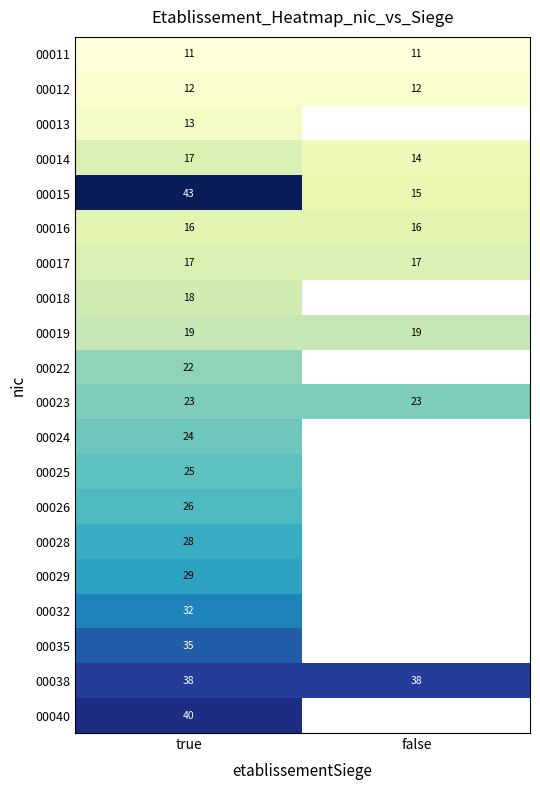

At which label does 00014 reach its minimum?

false